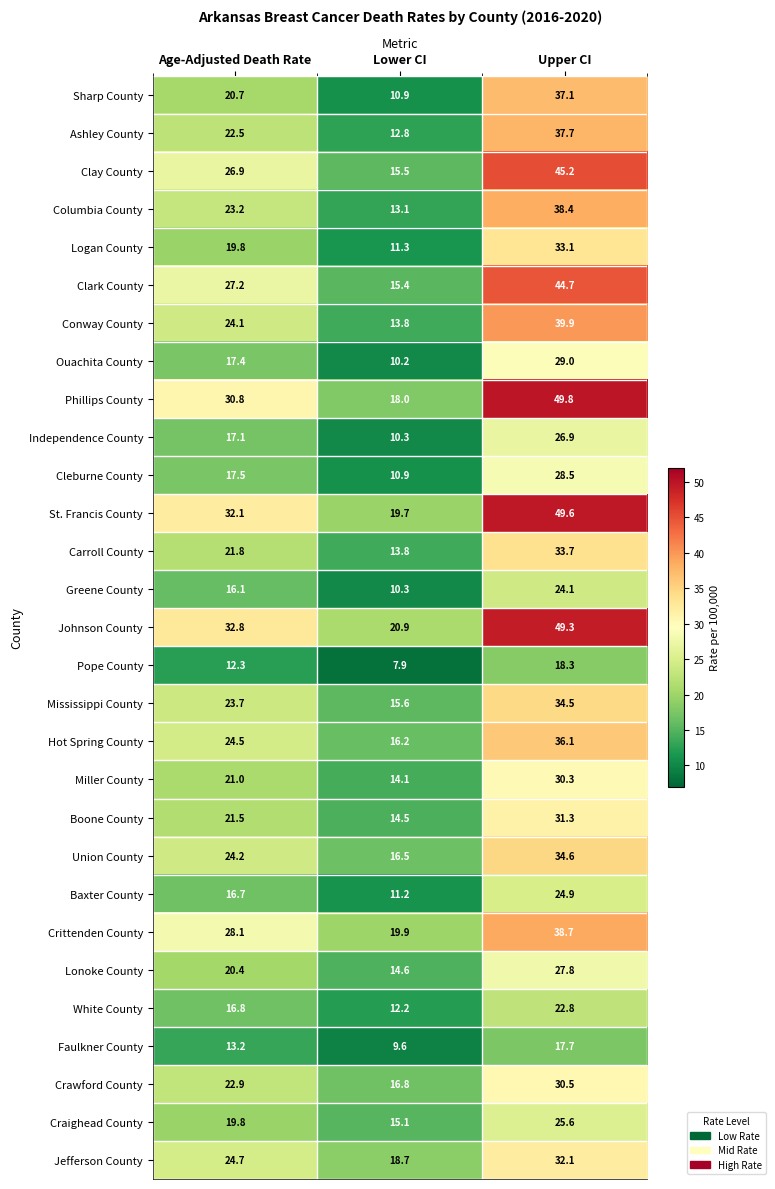

Which label corresponds to the smallest value in the chart?

Lower CI